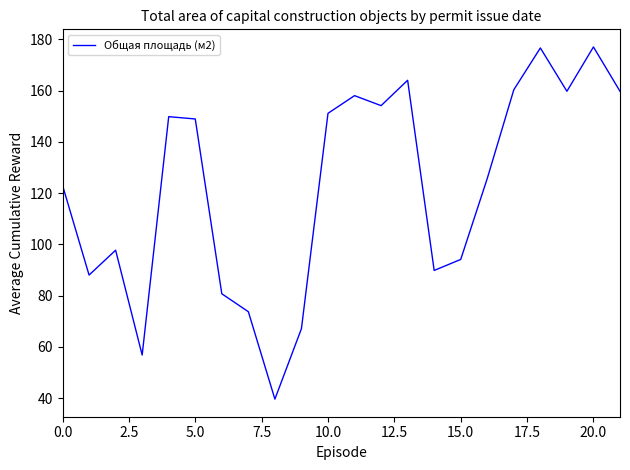

What is the difference between the second highest and second lowest values?

119.8